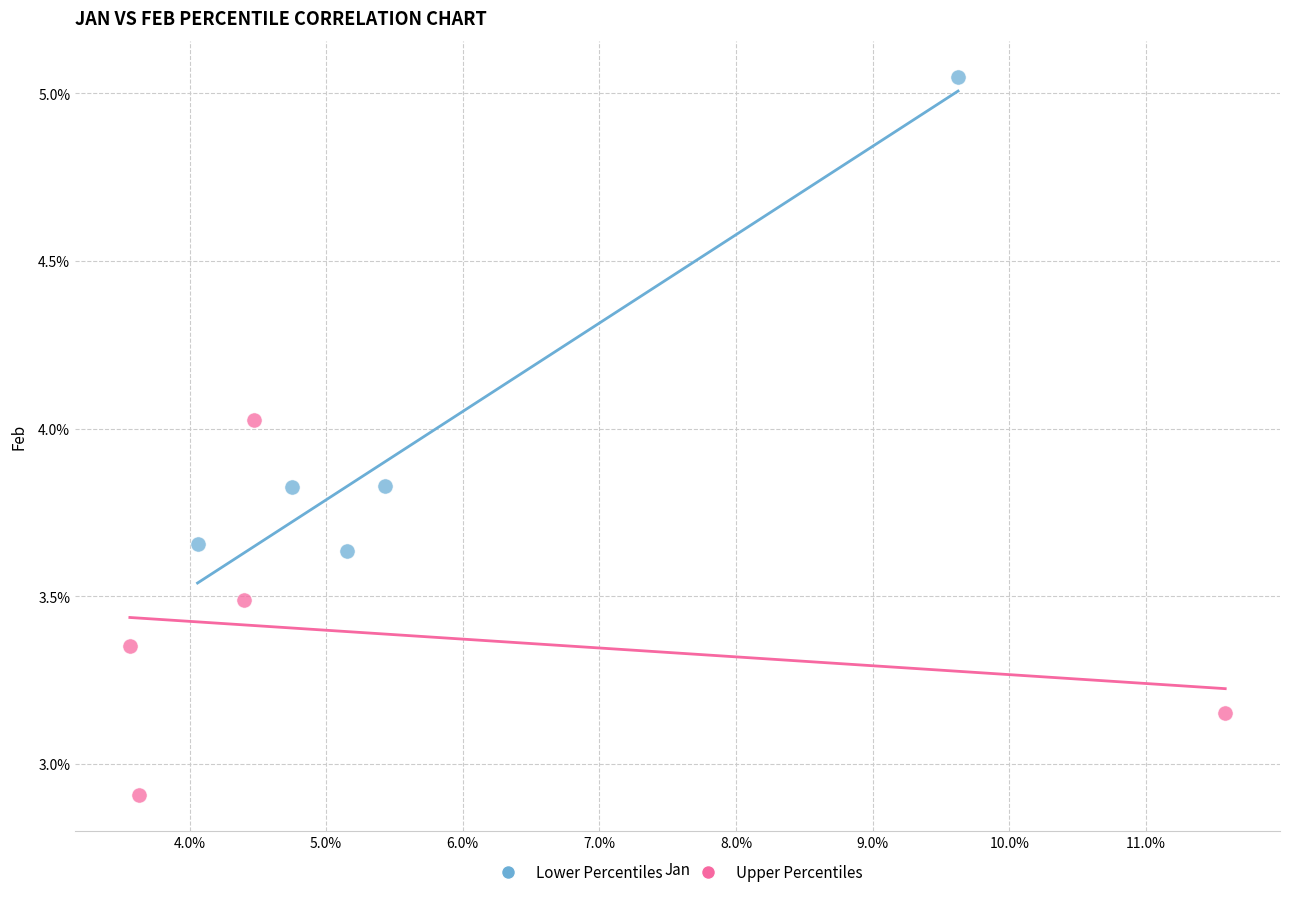

What are all the series names shown in the legend?

Lower Percentiles, Upper Percentiles